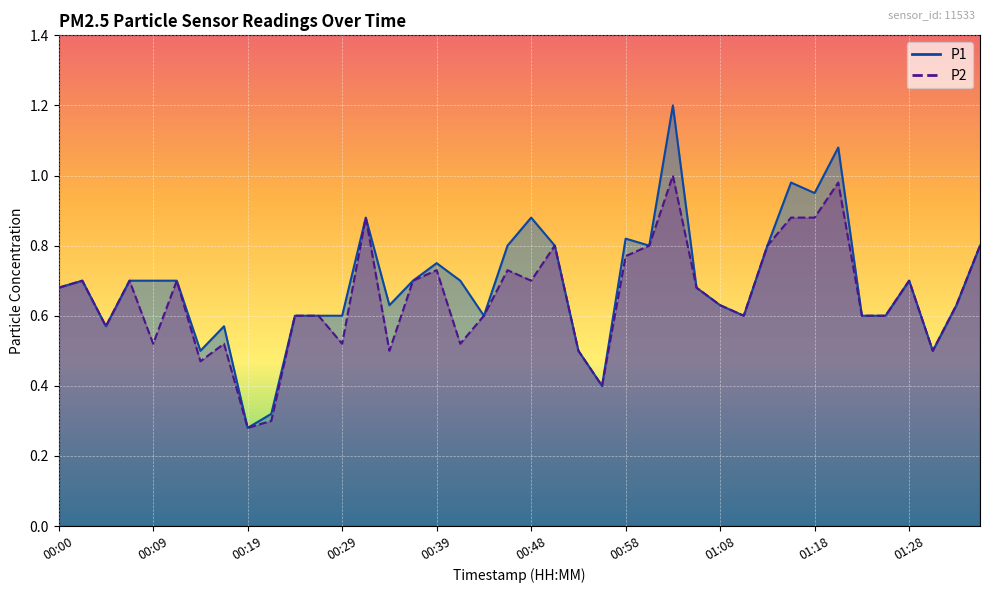

True or false: P1 has a value of 0.5 at 00:53.

True